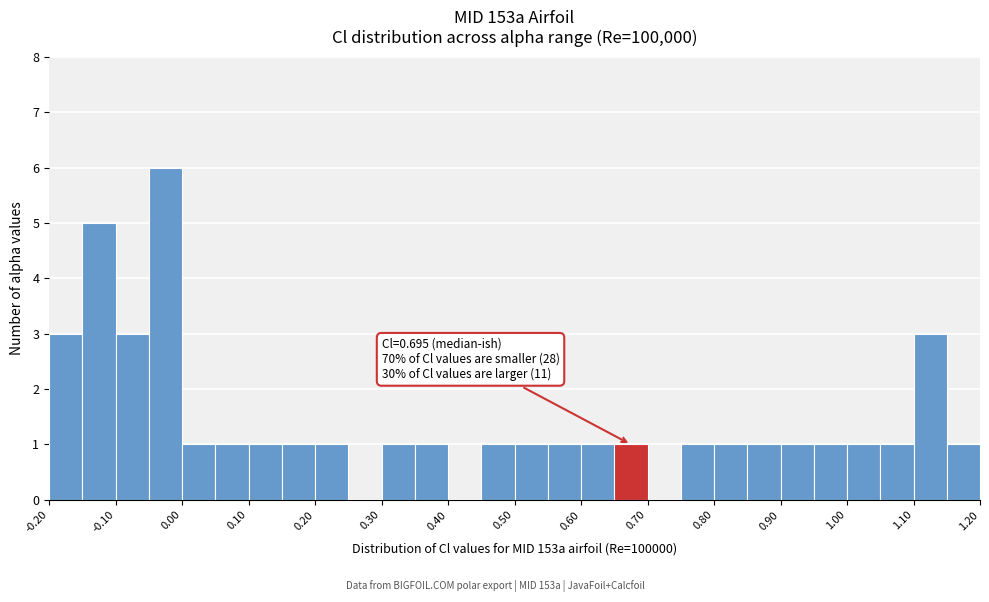

Which range on the x-axis has the tallest bar?

-0.05 to 0.00